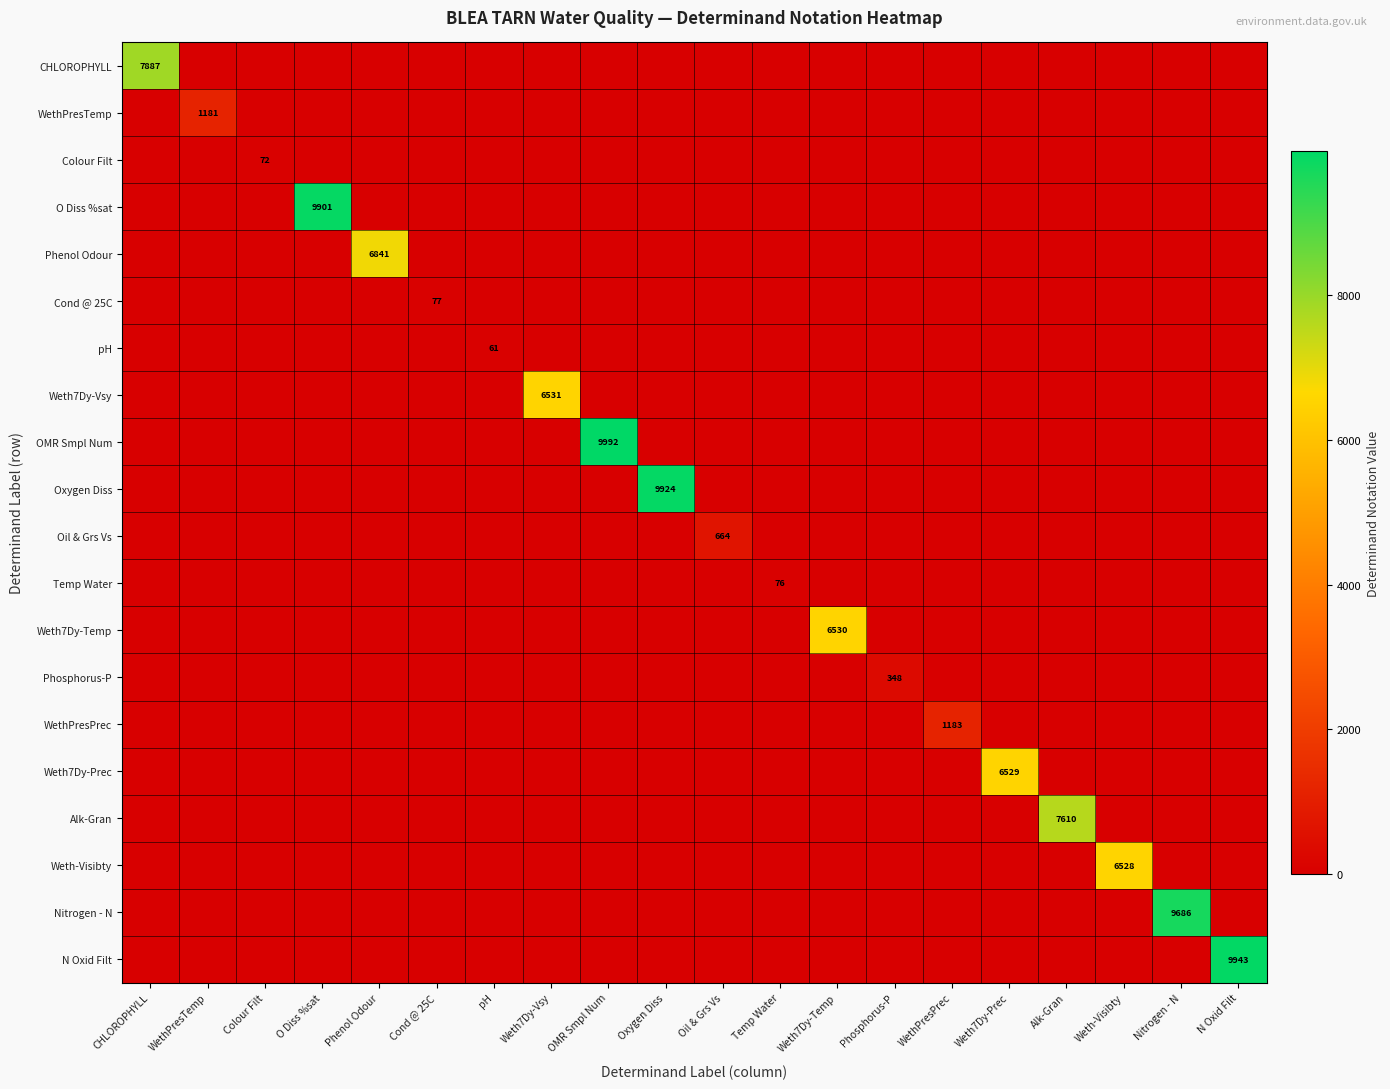

At how many categories does at least one series exceed 896?

14